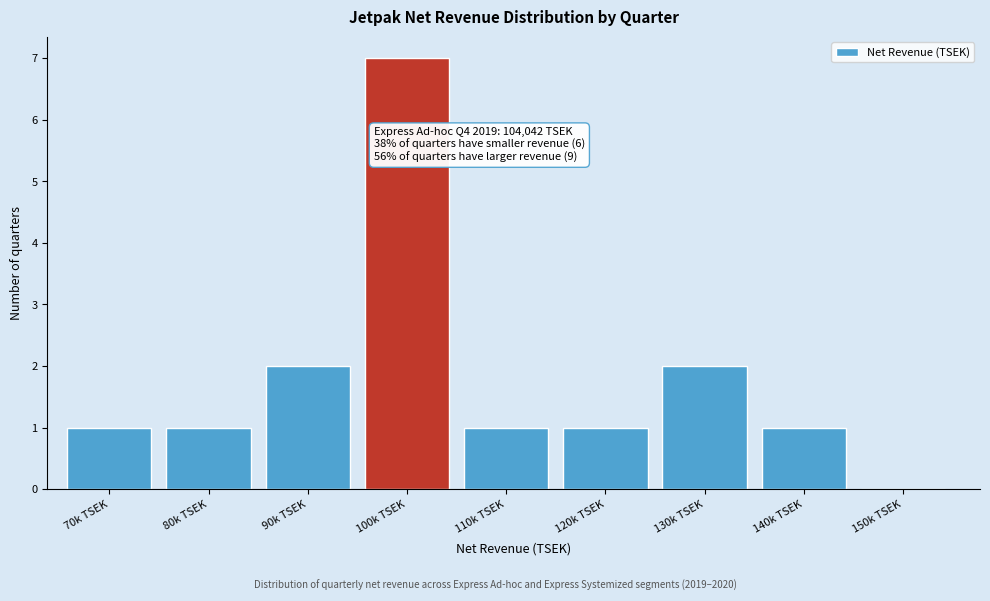

Reading left to right, extract all data points from this chart.

70k TSEK=1	80k TSEK=1	90k TSEK=2	100k TSEK=7	110k TSEK=1	120k TSEK=1	130k TSEK=2	140k TSEK=1	150k TSEK=0